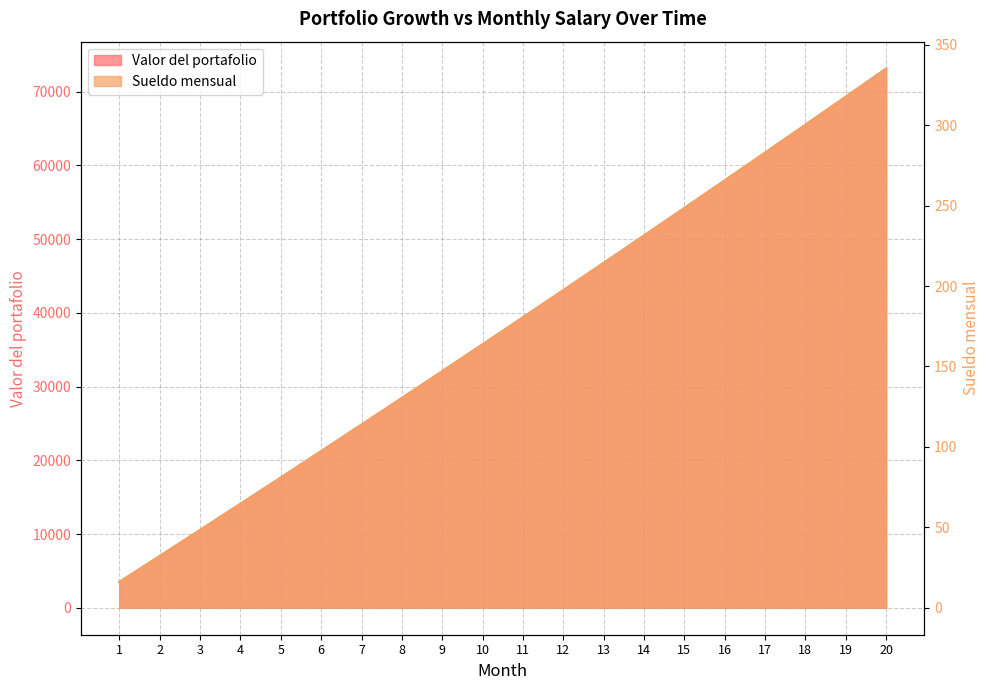

Is the value of Sueldo mensual at 2 greater than the value of Valor del portafolio at 10?

No